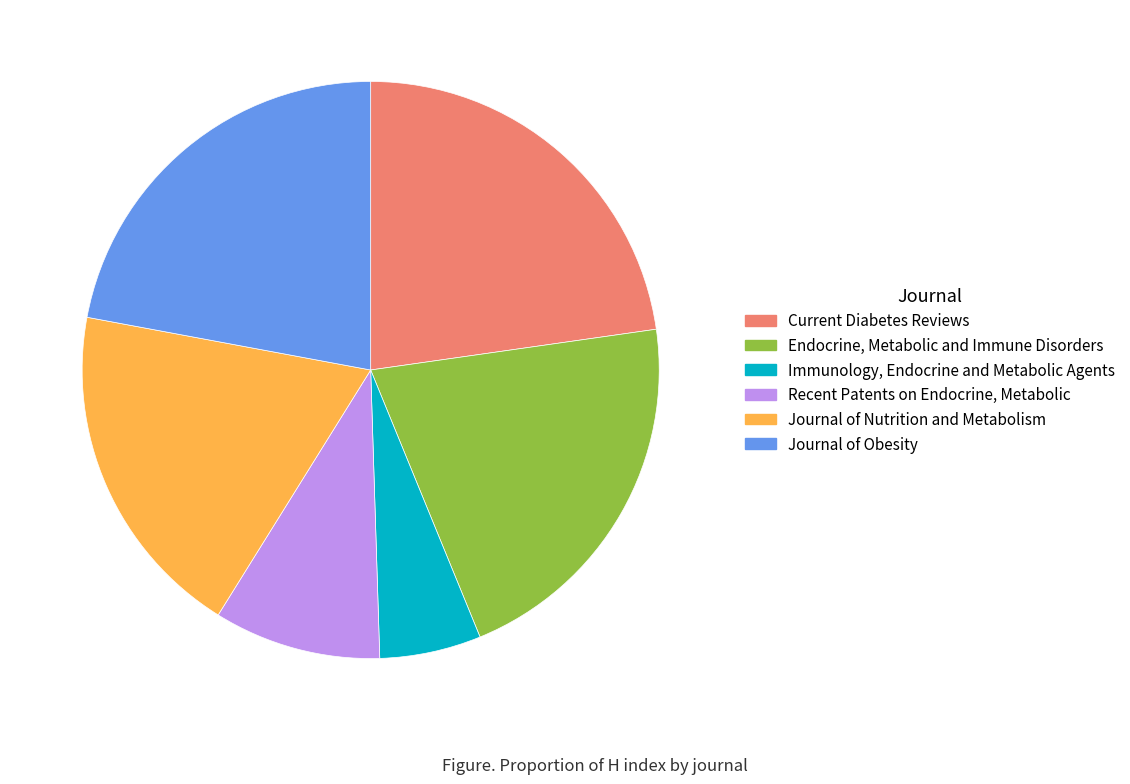

Does any single category account for the majority?

No